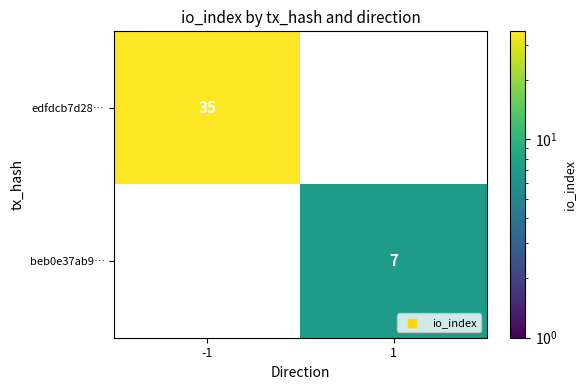

The edfdcb7d28… series shows 55 at -1. True or false?

False